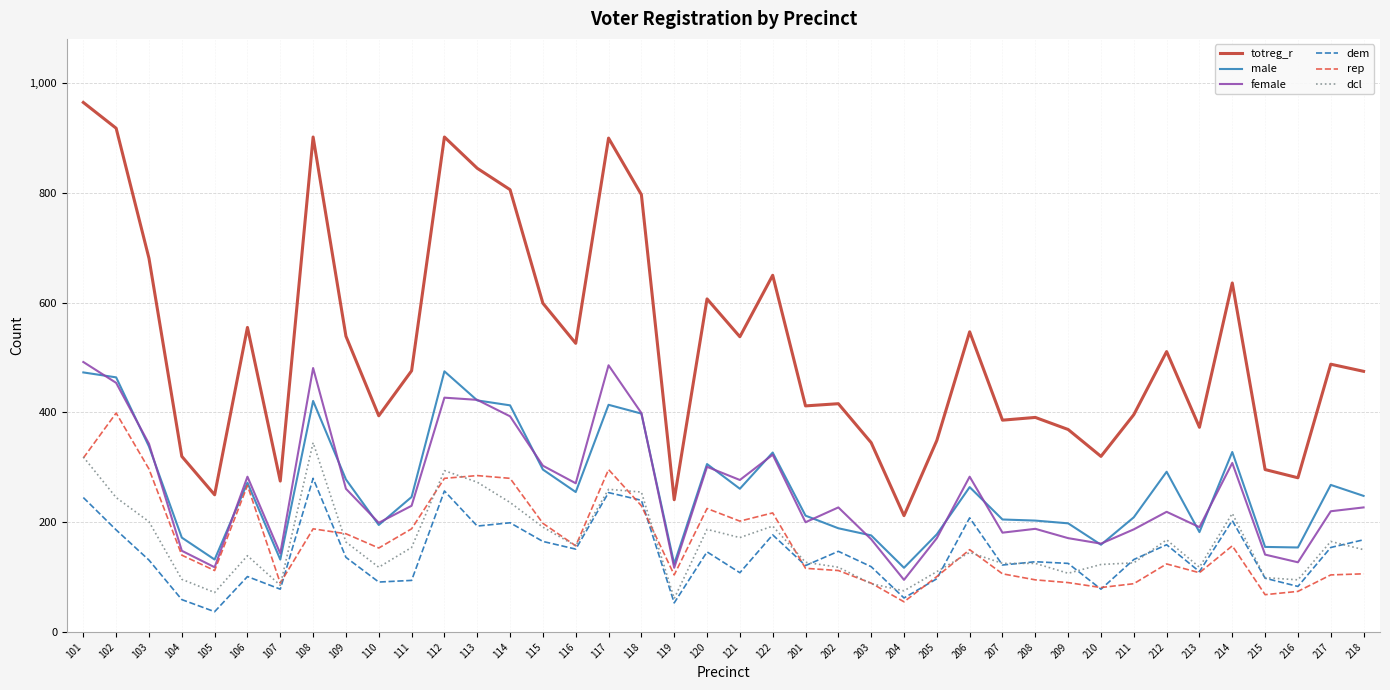

True or false: dem has more than 1 points higher than both neighbors.

True